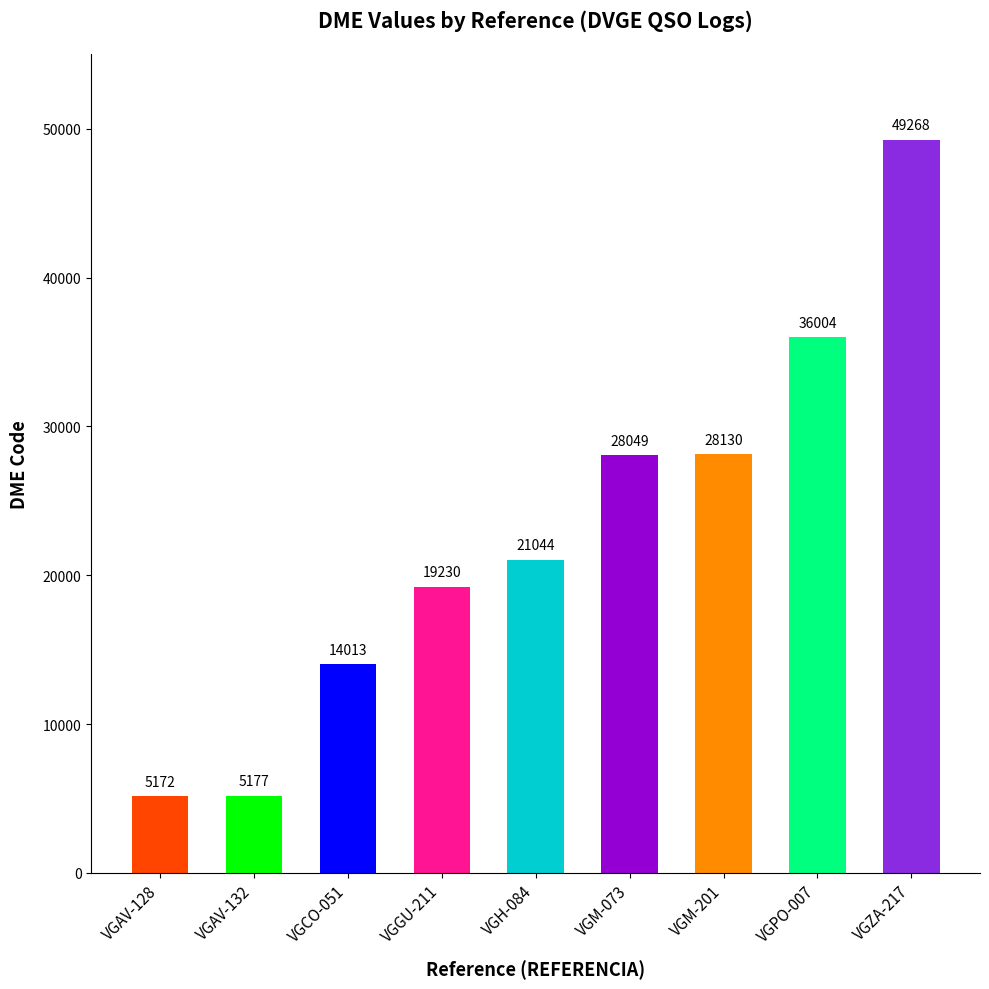

How many distinct data groups are displayed?

1